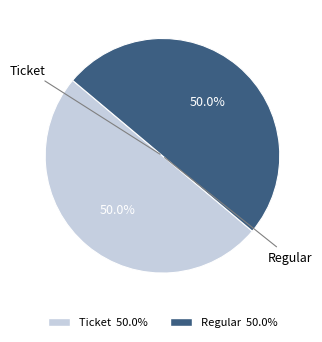

How many segments does this pie chart have?

2